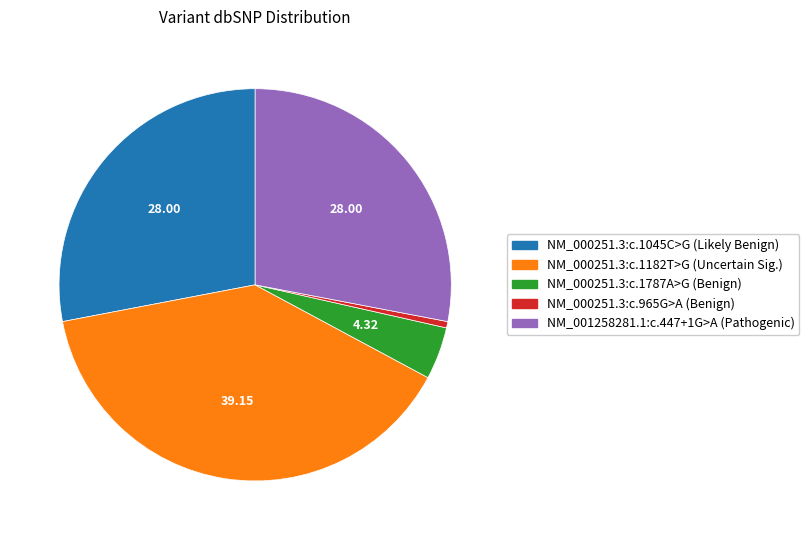

What is the ratio of the value at NM_000251.3:c.1045C>G to the value at NM_000251.3:c.1787A>G?

6.5